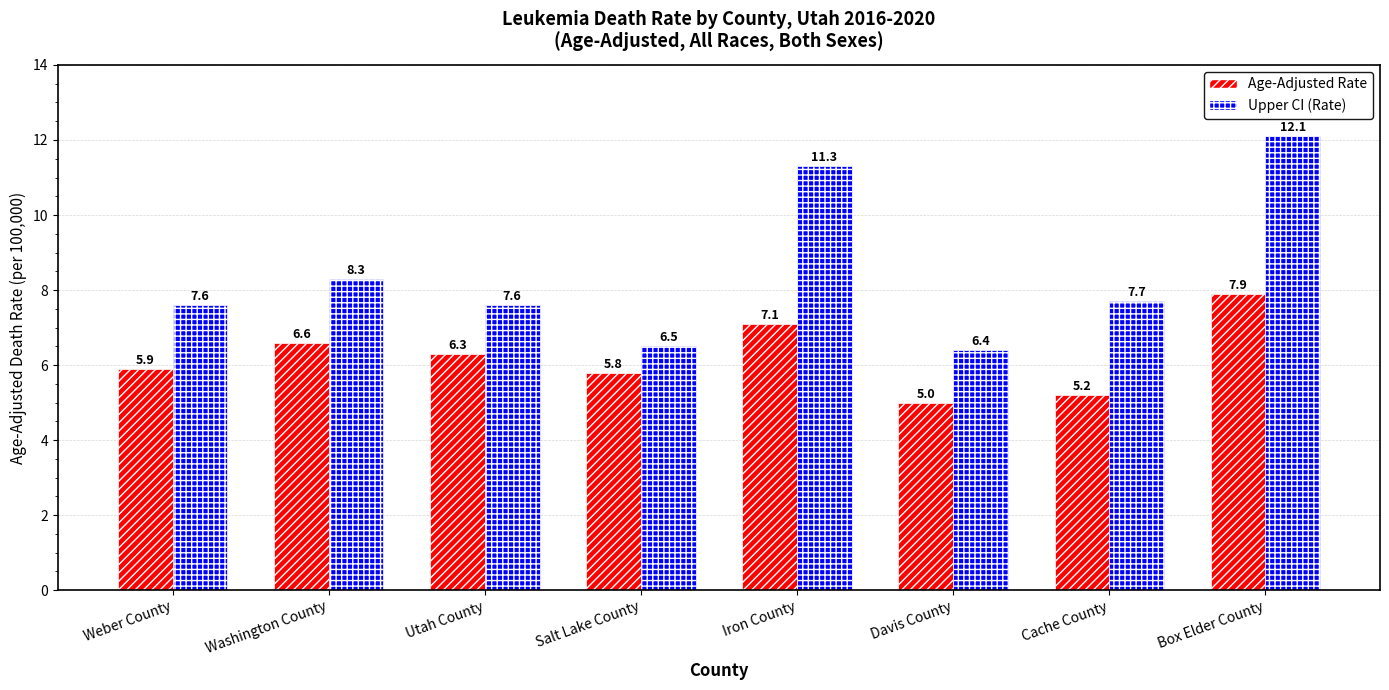

How many bars are there in total?

16